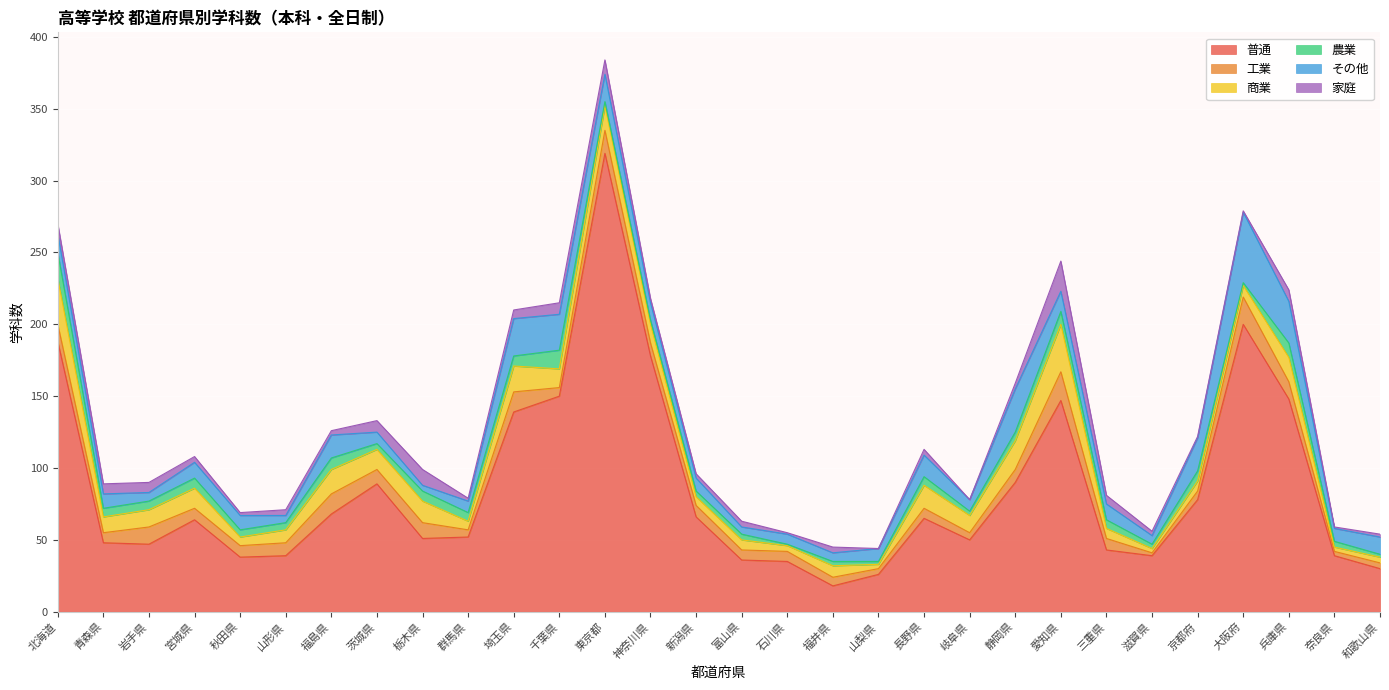

What is the value of the その他 point at the 4th from the left?

11